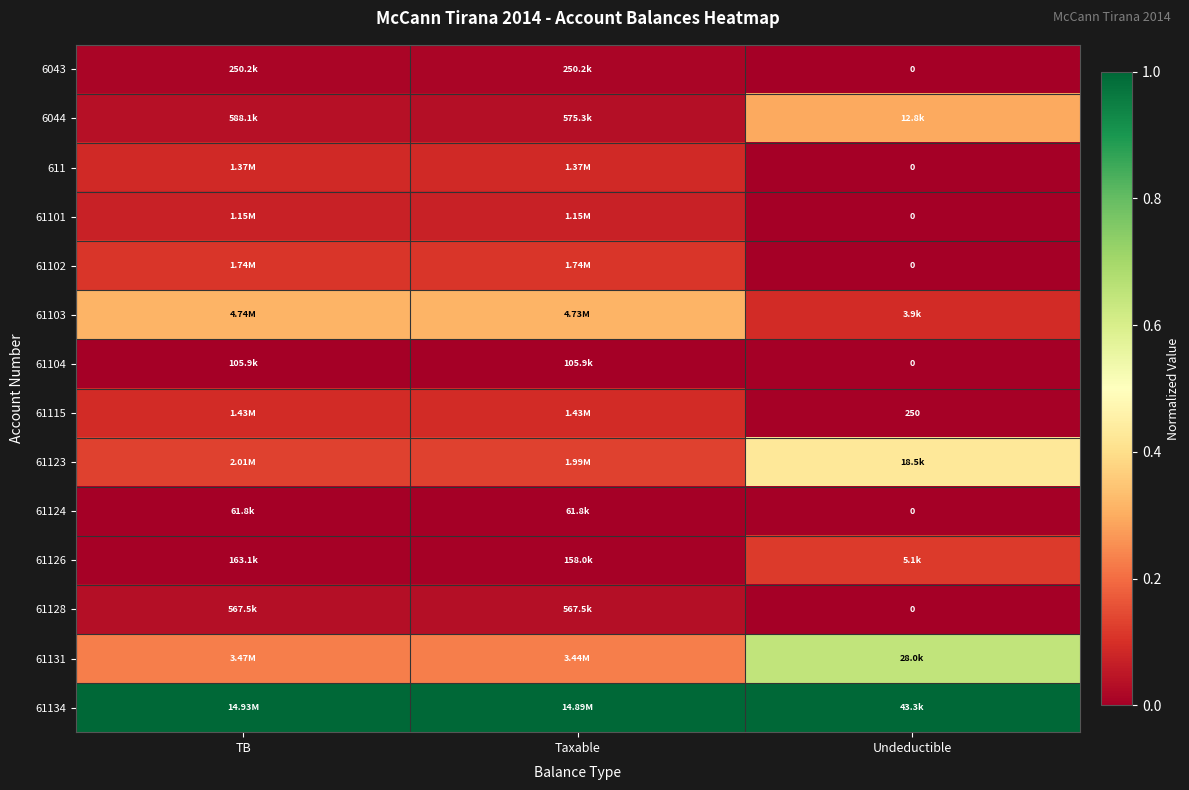

True or false: 61126 has a value of 0.0 at TB.

False